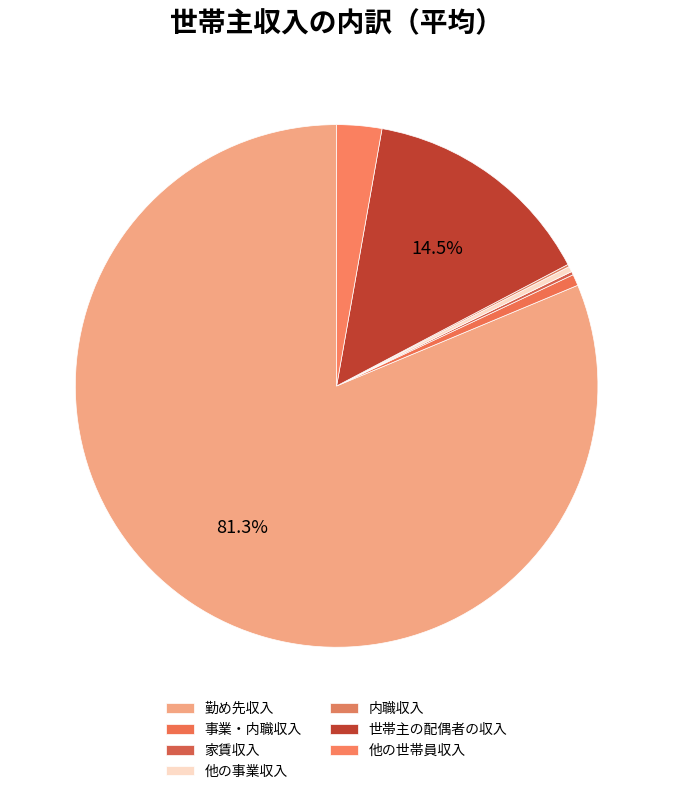

To the nearest percent, what is the combined percentage of 内職収入 and 世帯主の配偶者の収入?

15%